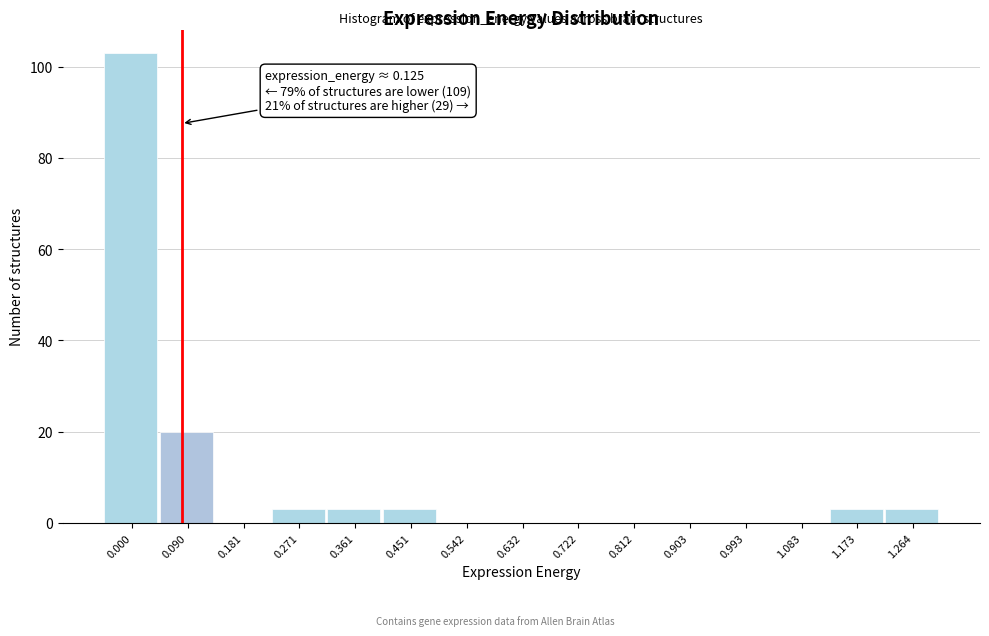

Reading left to right, transcribe all the data shown in this chart.

0.000=103	0.090=20	0.181=0	0.271=3	0.361=3	0.451=3	0.542=0	0.632=0	0.722=0	0.812=0	0.903=0	0.993=0	1.083=0	1.173=3	1.264=3